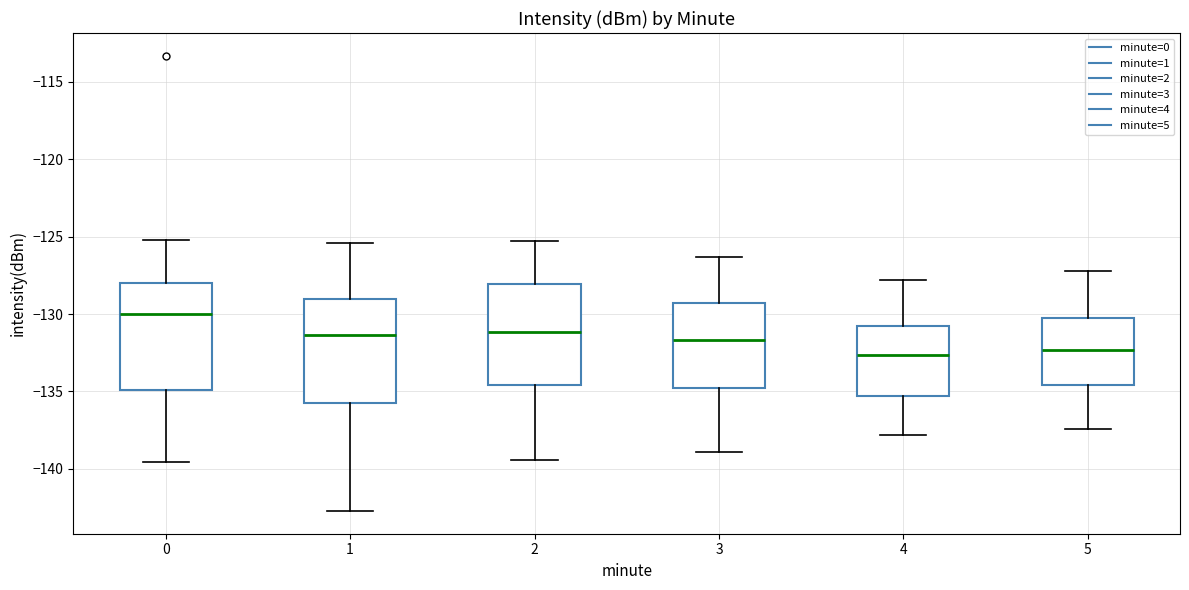

Reading left to right, read every box against the y-axis: the position of its median line, the range the box covers, and the ends of its whiskers. The values are not printed on the chart, so give them approximately, as read against the axis.

0: median -130.0, box -135.0 to -128.0, whiskers -139.5 to -125.0
1: median -131.5, box -136.0 to -129.0, whiskers -142.5 to -125.5
2: median -131.0, box -134.5 to -128.0, whiskers -139.5 to -125.5
3: median -131.5, box -135.0 to -129.5, whiskers -139.0 to -126.5
4: median -132.5, box -135.5 to -130.5, whiskers -138.0 to -128.0
5: median -132.5, box -134.5 to -130.0, whiskers -137.5 to -127.0